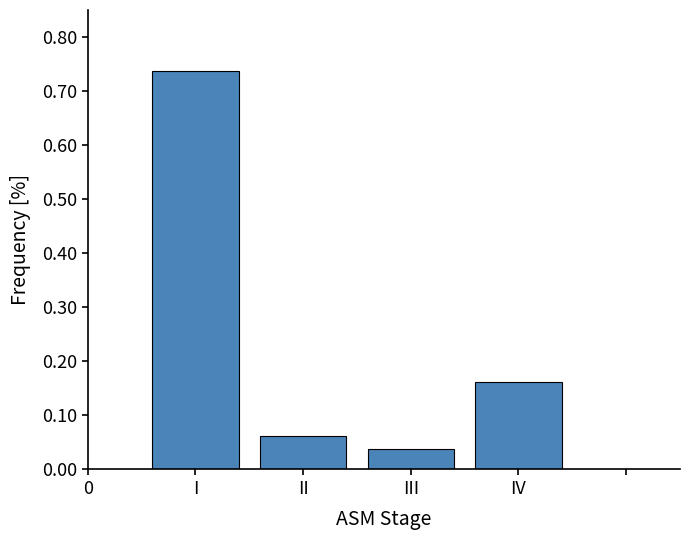

The chart shows a value of 0.1 at III. True or false?

False